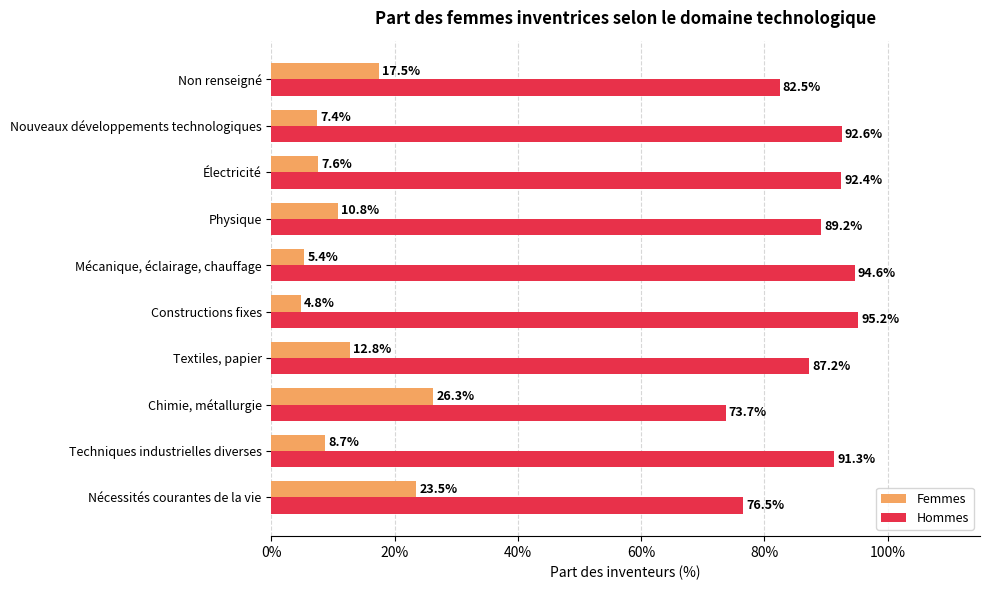

What are all the series names shown in the legend?

Femmes, Hommes